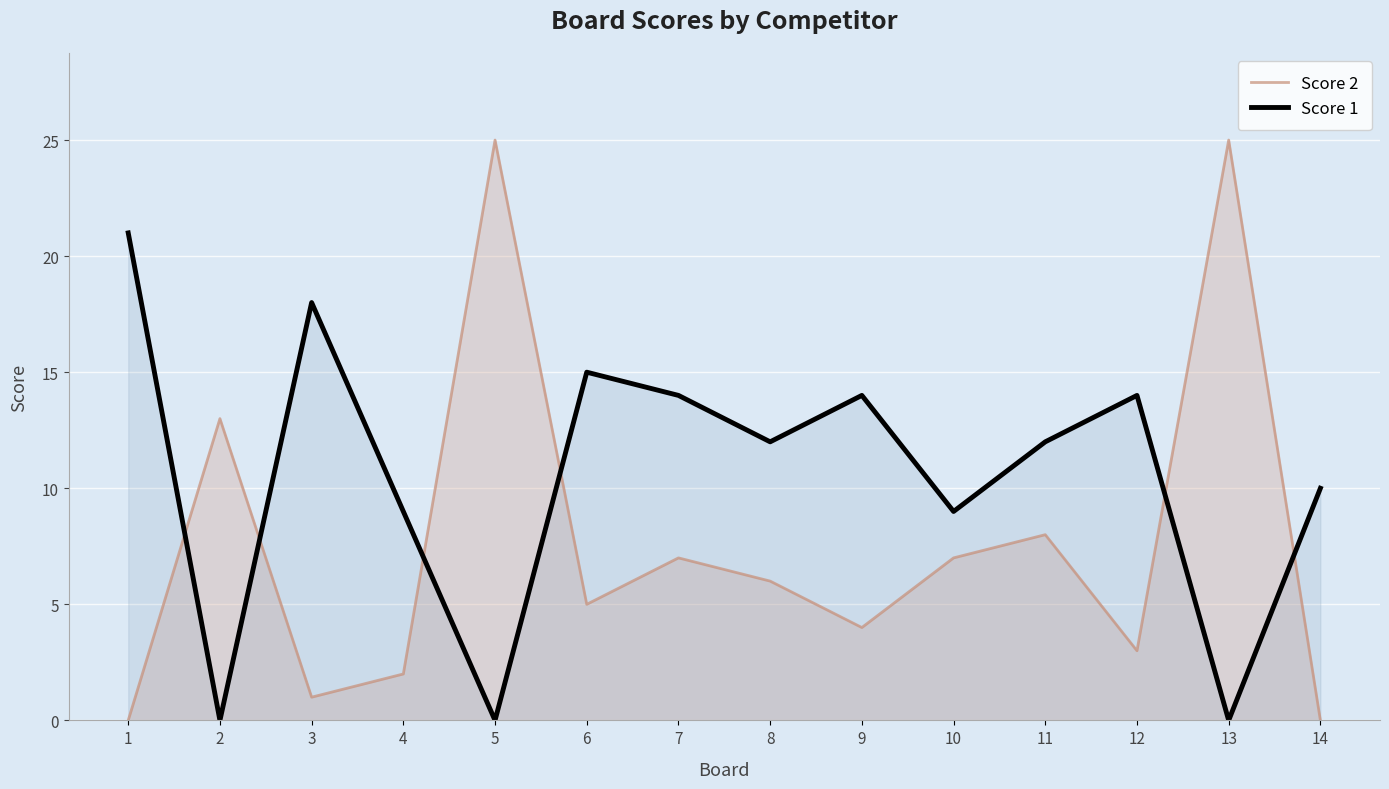

How many distinct data groups are displayed?

2